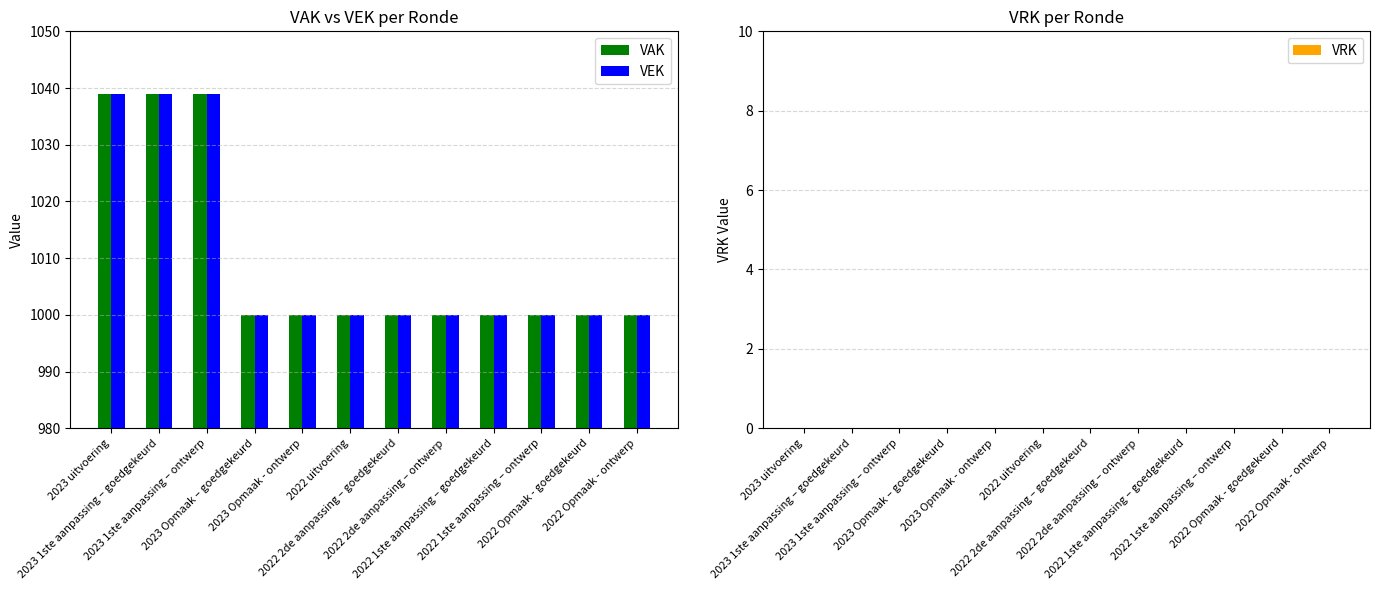

What is the highest value of the VAK series?

1039